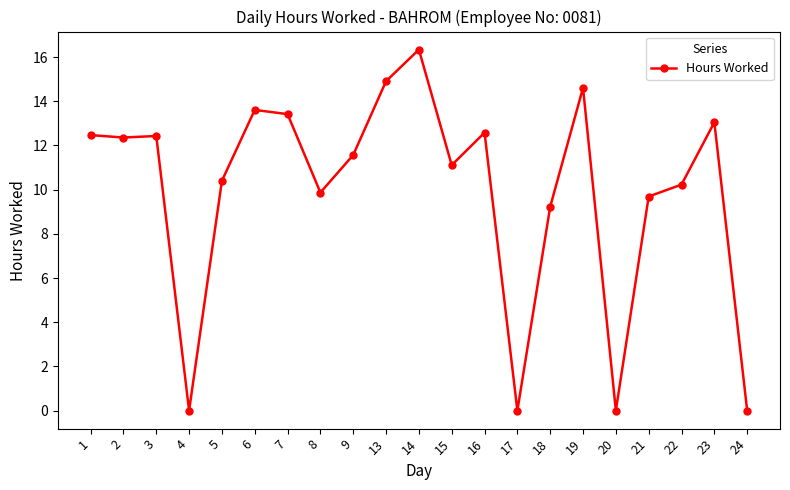

Which category has the highest value across all series?

14